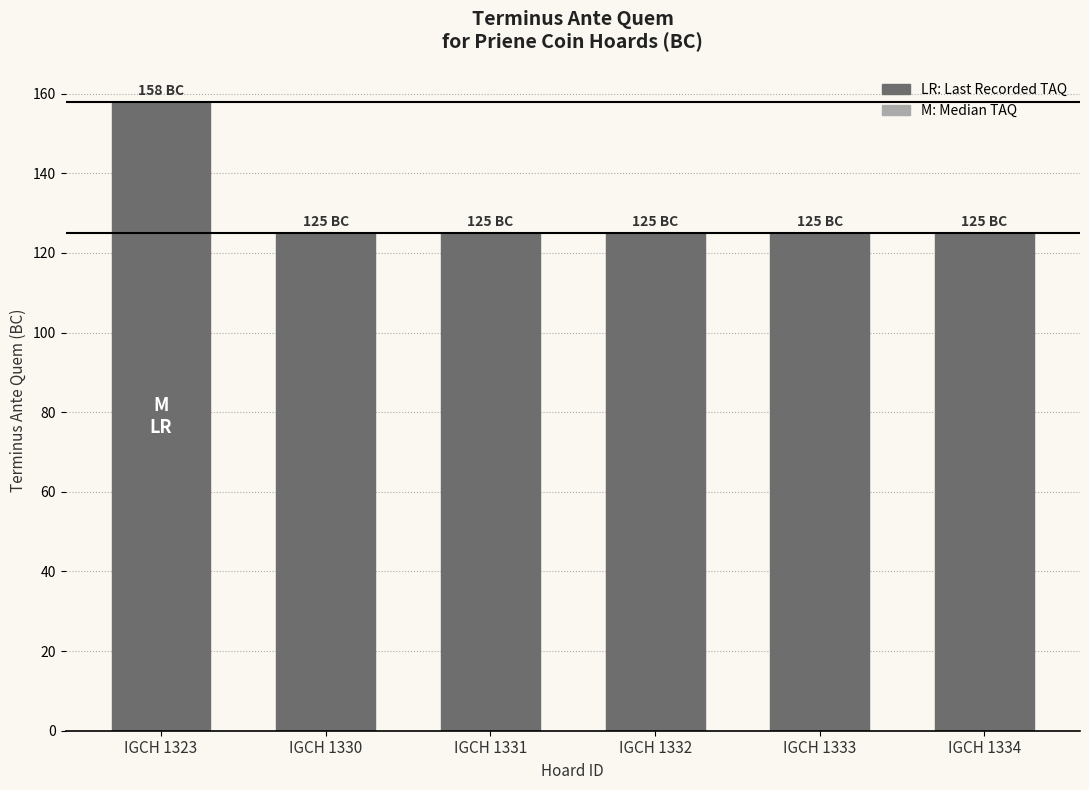

The chart shows a value of 125 at IGCH 1334. True or false?

True